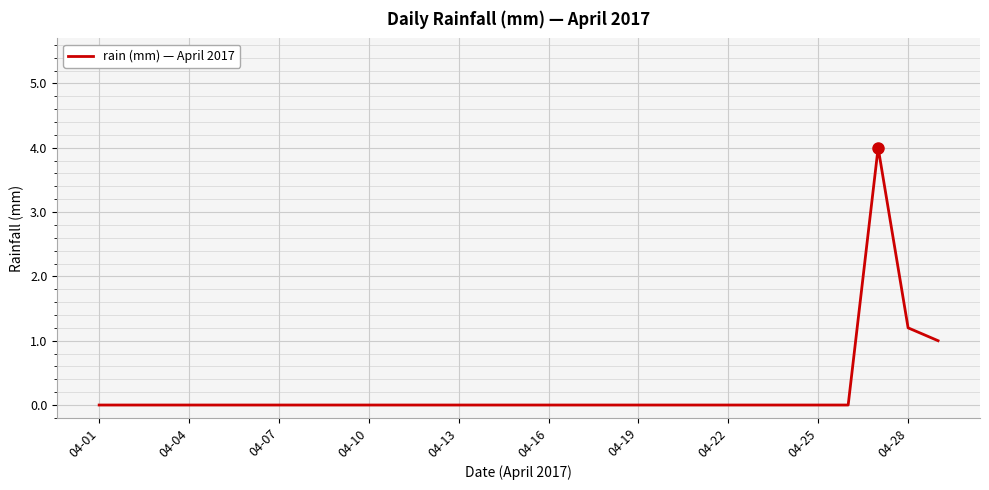

Reading left to right, list all the values displayed in this chart.

0.0	0.0	0.0	0.0	0.0	0.0	0.0	0.0	0.0	0.0	0.0	0.0	0.0	0.0	0.0	0.0	0.0	0.0	0.0	0.0	0.0	0.0	0.0	0.0	0.0	0.0	4.0	1.2	1.0